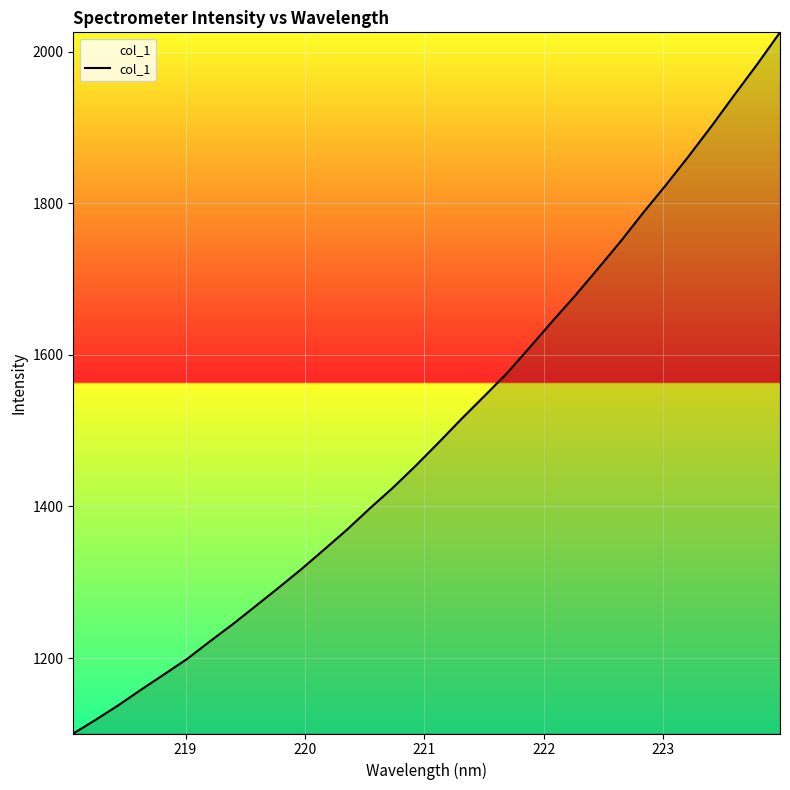

What is the smallest value displayed?

1100.4